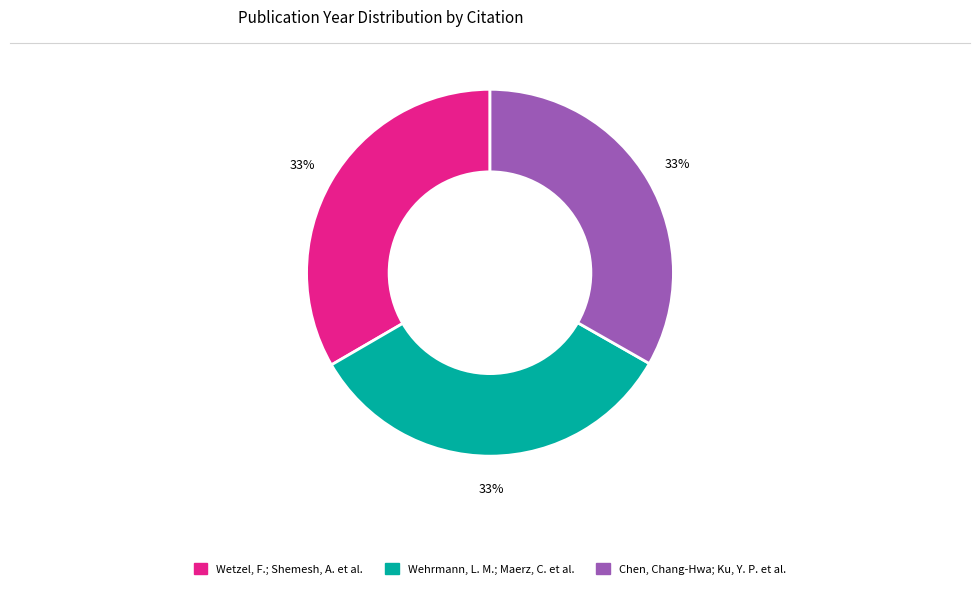

Combined, do Wetzel, F.; Shemesh, A. et al. and Wehrmann, L. M.; Maerz, C. et al. account for over 50%?

Yes